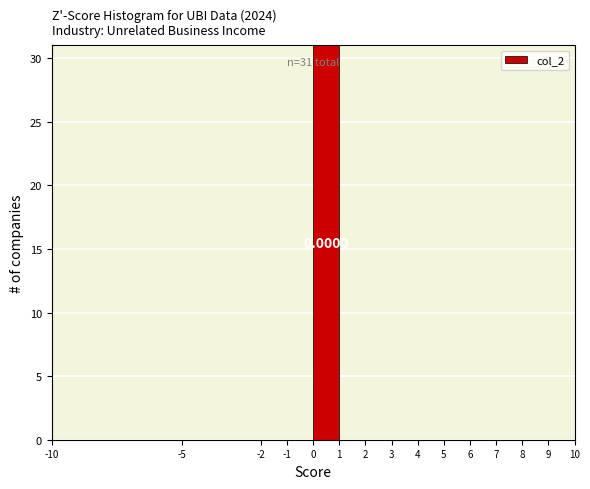

Which range on the x-axis has the tallest bar?

0 to 1